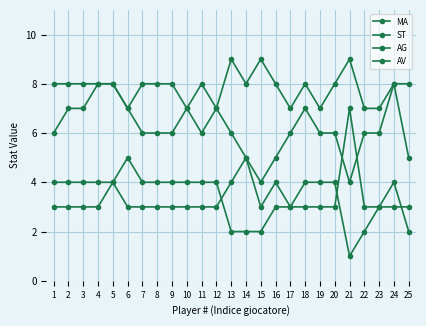

What is the value of the AG point at the 13th from the left?

2